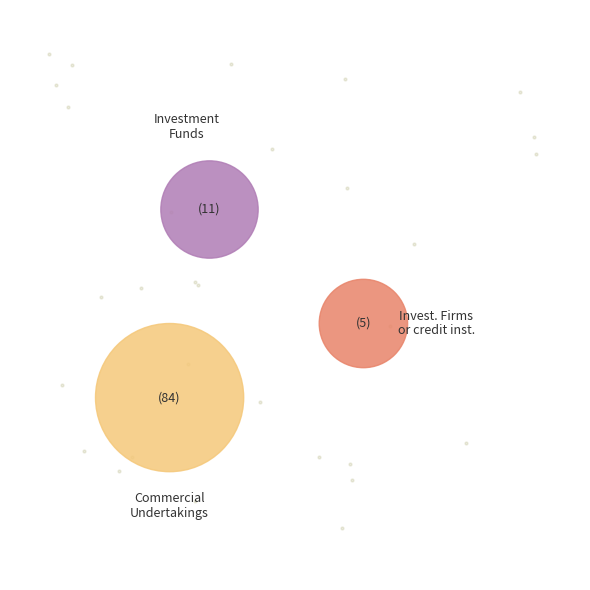

Does any single category account for the majority?

Yes